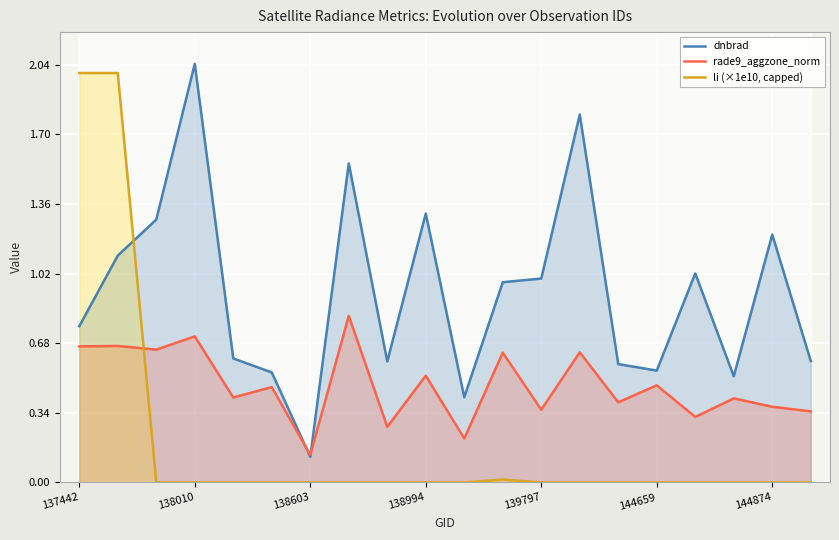

What is the label of the 20th point from the right?

137442